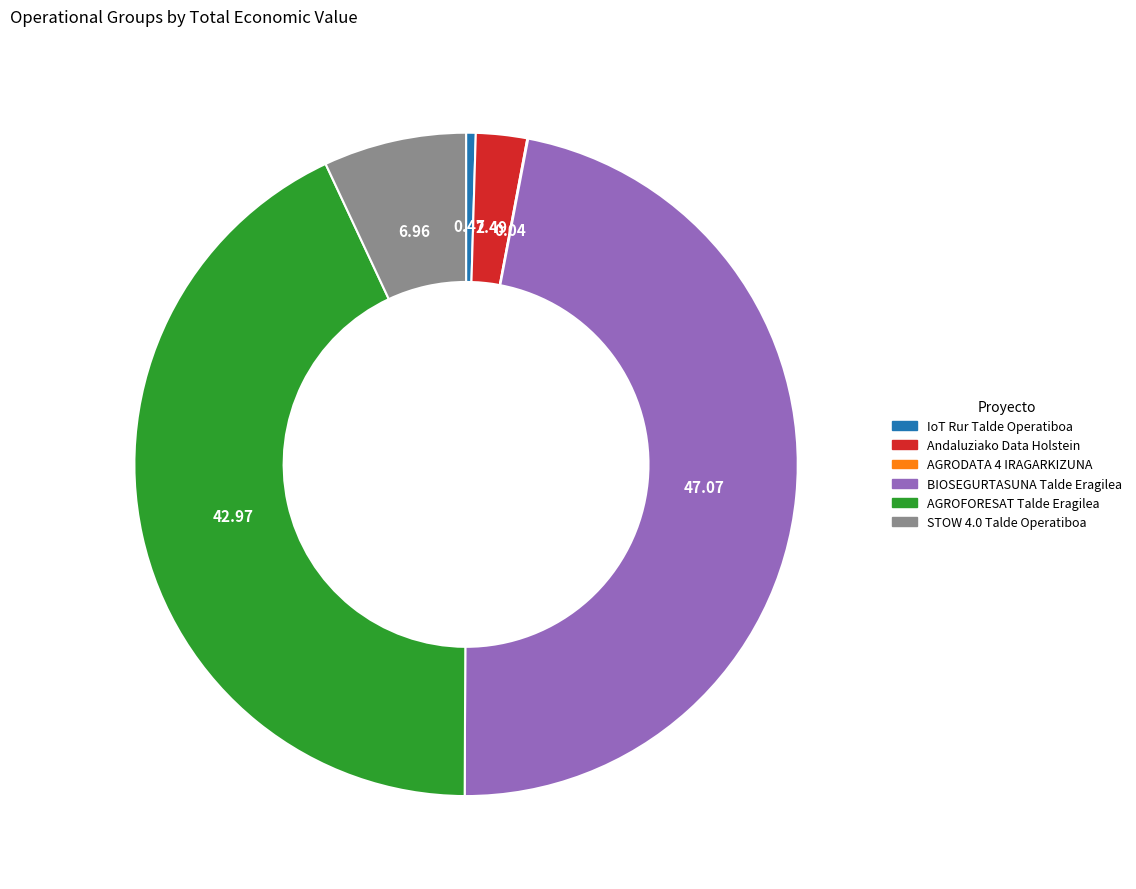

Is the sum of IoT Rur Talde Operatiboa and Andaluziako Data Holstein greater than half?

No